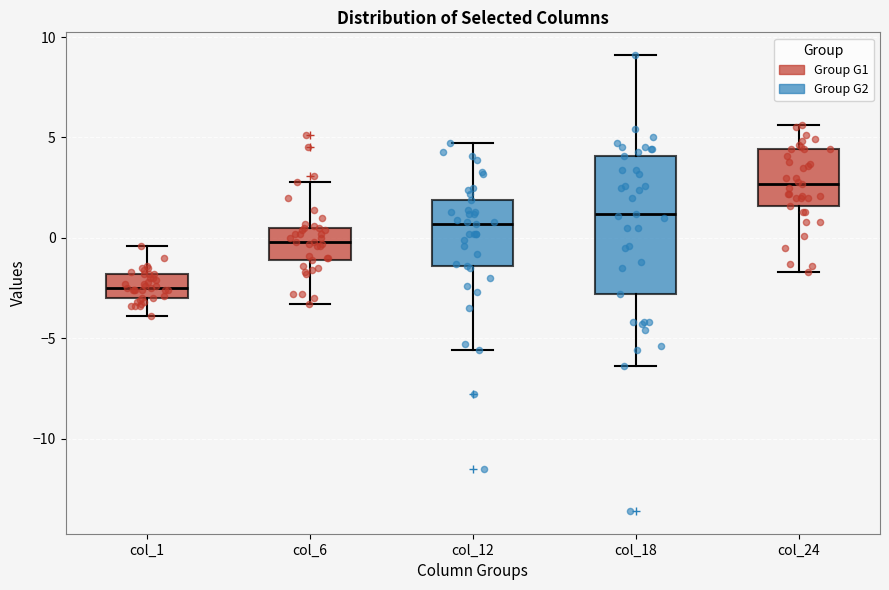

Which box's median line is the lowest?

col_1